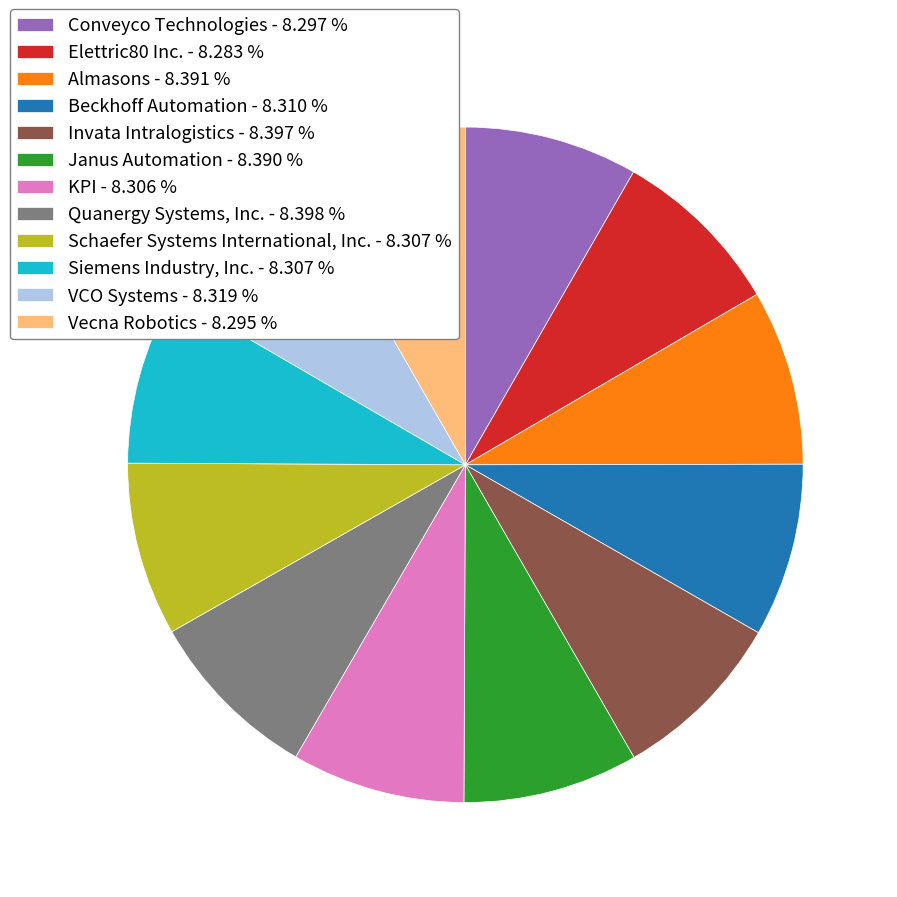

True or false: Janus Automation accounts for 21% of the total.

False